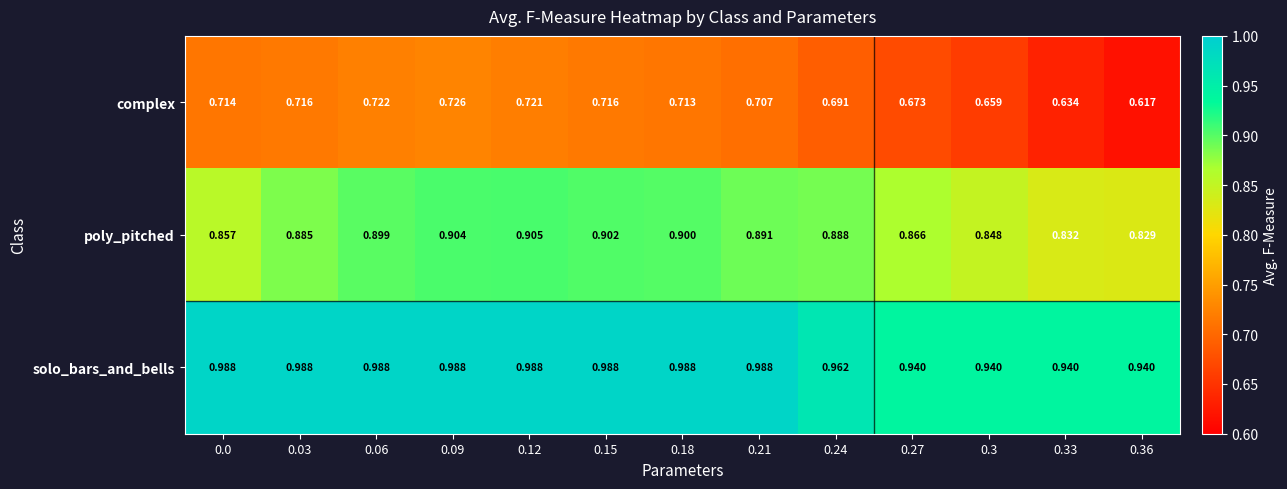

Count the number of data series in this chart.

3